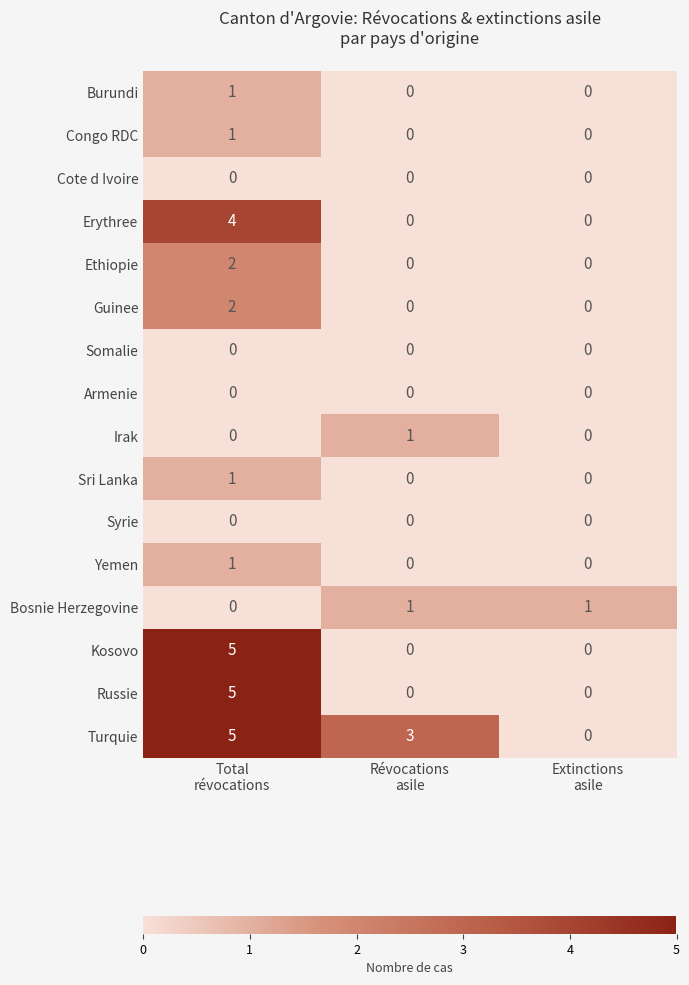

What is the total value across all series at Total
révocations?

27